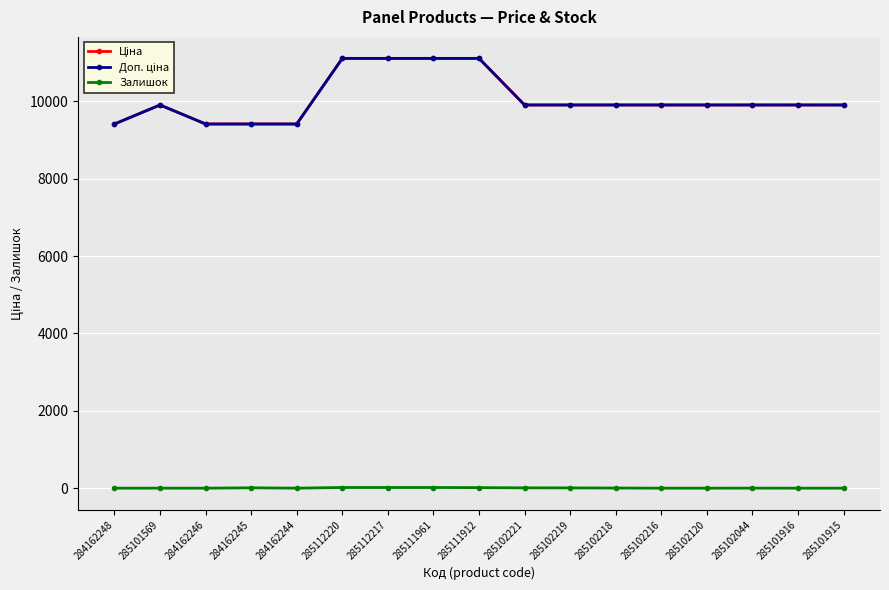

At 284162244, list the series in order from largest to smallest.

Ціна, Доп. ціна, Залишок